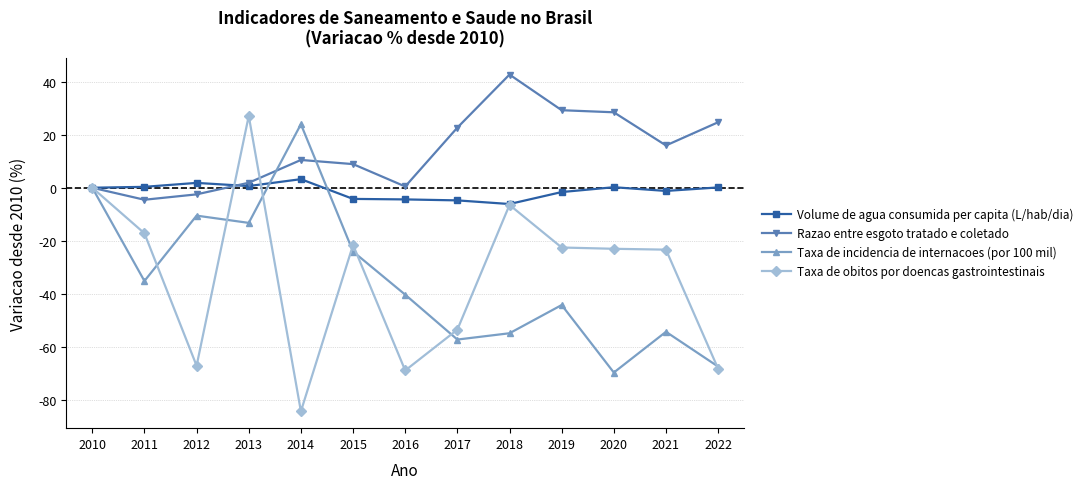

Where is the first local minimum for Taxa de incidencia de internacoes (por 100 mil)?

2011